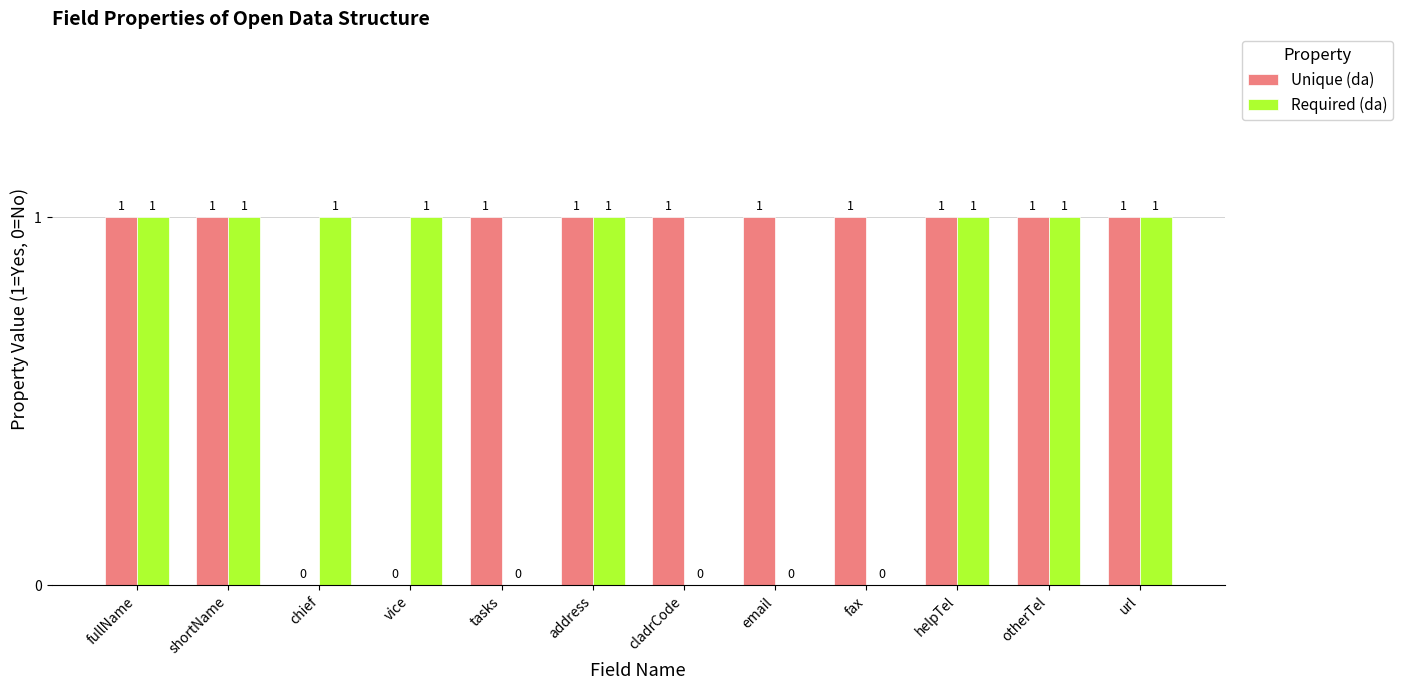

What is the difference between the Unique (da) values at fax and vice?

1